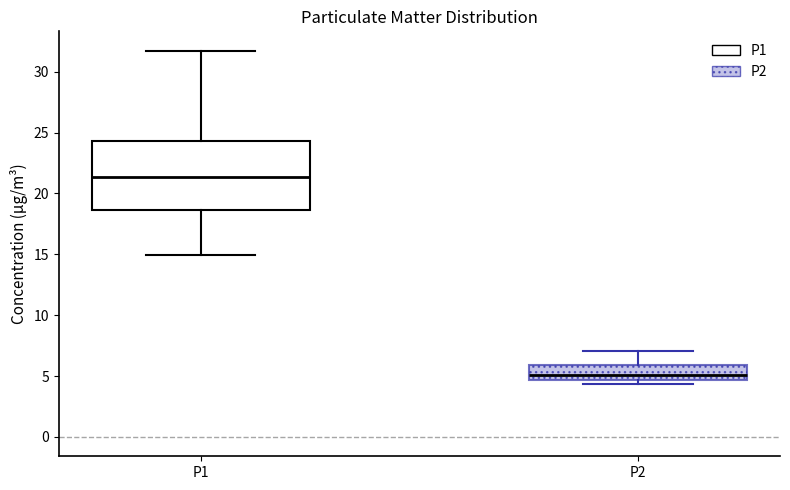

Where does the upper whisker of the box for P1 end on the y-axis? The values are not printed on the chart, so give them approximately, as read against the axis.

31.5